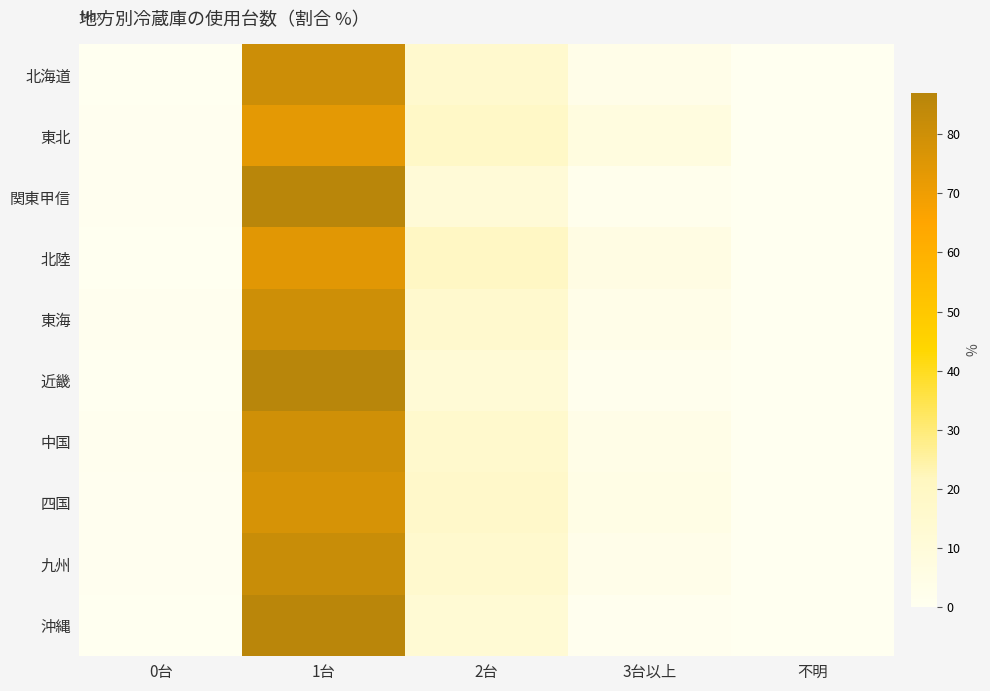

Reading left to right, list all the values displayed in this chart.

北海道: 0台=0.3	1台=80.7	2台=15.4	3台以上=3.6	不明=0.0
東北: 0台=0.4	1台=73.4	2台=18.5	3台以上=7.8	不明=0.0
関東甲信: 0台=0.4	1台=86.5	2台=11.5	3台以上=1.7	不明=0.0
北陸: 0台=0.3	1台=74.1	2台=19.8	3台以上=5.8	不明=0.0
東海: 0台=0.7	1台=80.4	2台=15.3	3台以上=3.7	不明=0.0
近畿: 0台=0.1	1台=87.0	2台=11.6	3台以上=1.3	不明=0.0
中国: 0台=0.7	1台=79.7	2台=15.7	3台以上=4.0	不明=0.0
四国: 0台=0.5	1台=77.7	2台=17.0	3台以上=4.8	不明=0.0
九州: 0台=0.4	1台=81.6	2台=15.2	3台以上=2.8	不明=0.0
沖縄: 0台=0.0	1台=86.3	2台=12.8	3台以上=0.9	不明=0.0